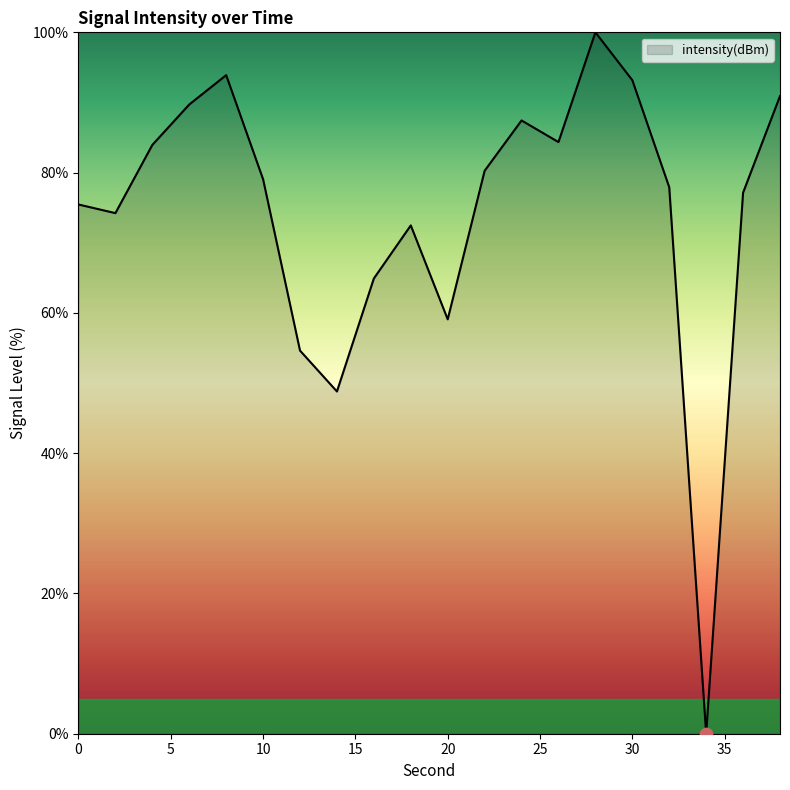

What is the difference between the maximum and minimum values?

100.0